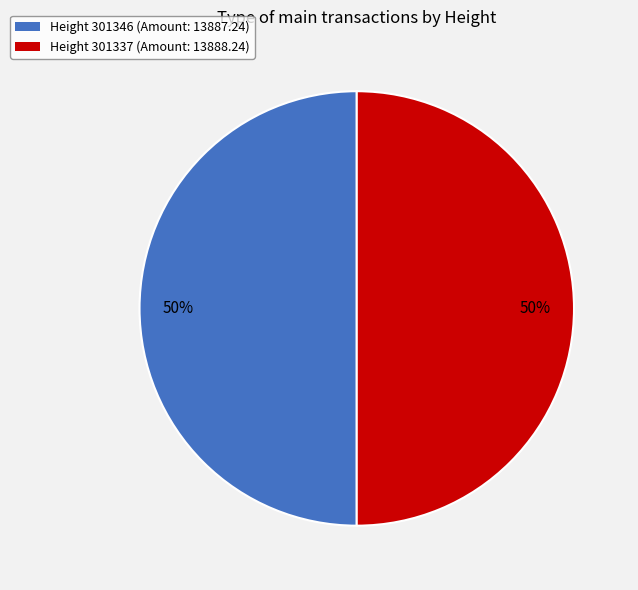

To the nearest percent, what is the average slice percentage?

50%